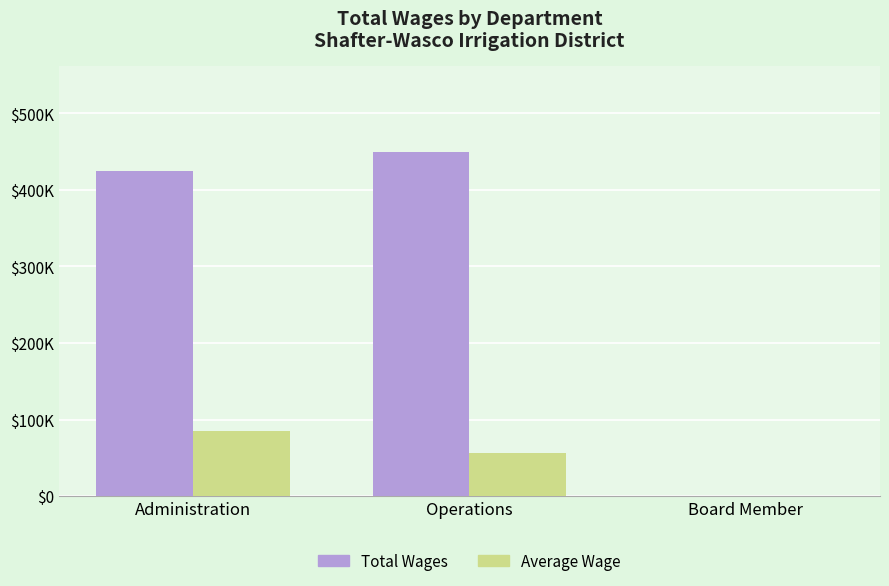

What are all the series names shown in the legend?

Total Wages, Average Wage